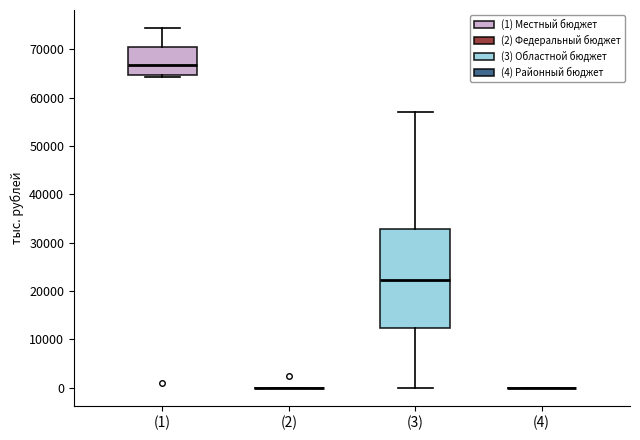

Reading left to right, read every box against the y-axis: the position of its median line, the range the box covers, and the ends of its whiskers. The values are not printed on the chart, so give them approximately, as read against the axis.

(1): median 67000, box 65000 to 70000, whiskers 64000 to 74000
(2): box collapsed to a line at 0, whiskers 0 to 0
(3): median 22000, box 12000 to 33000, whiskers 0 to 57000
(4): box collapsed to a line at 0, whiskers 0 to 0